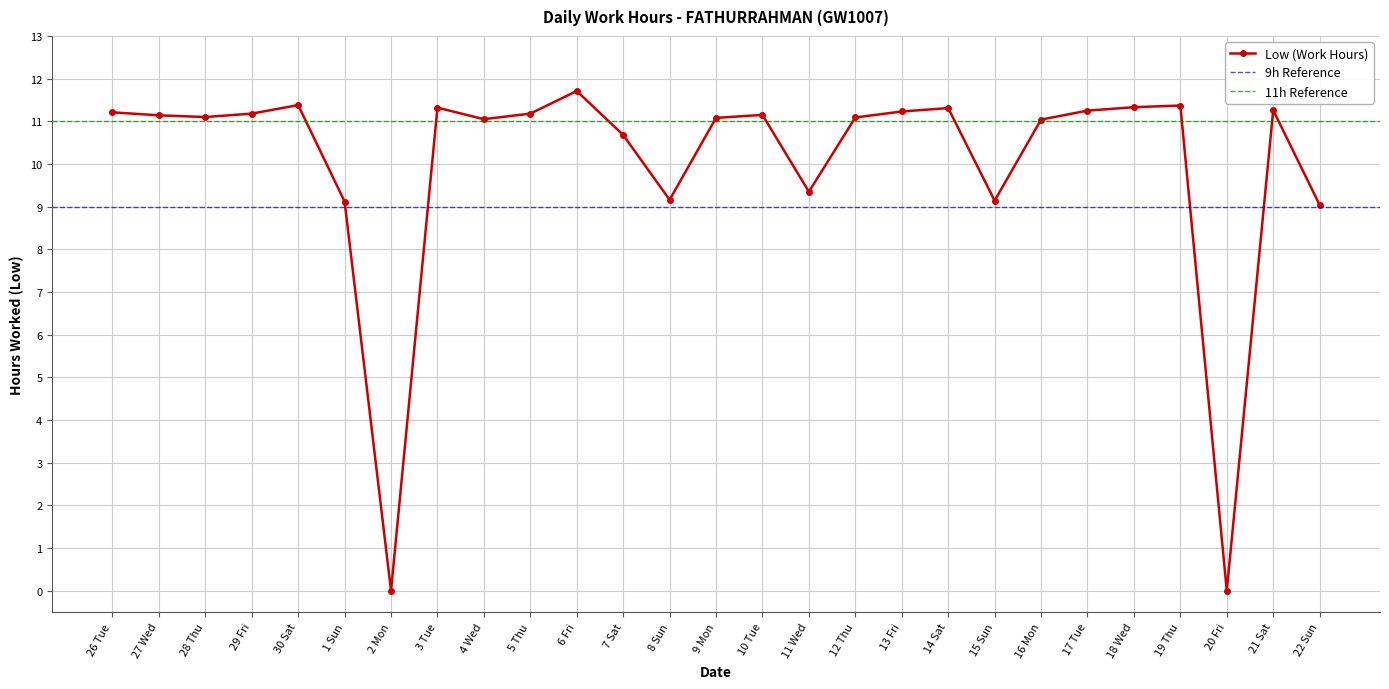

How many interior local valleys (lower than both neighbors) does the data have?

7